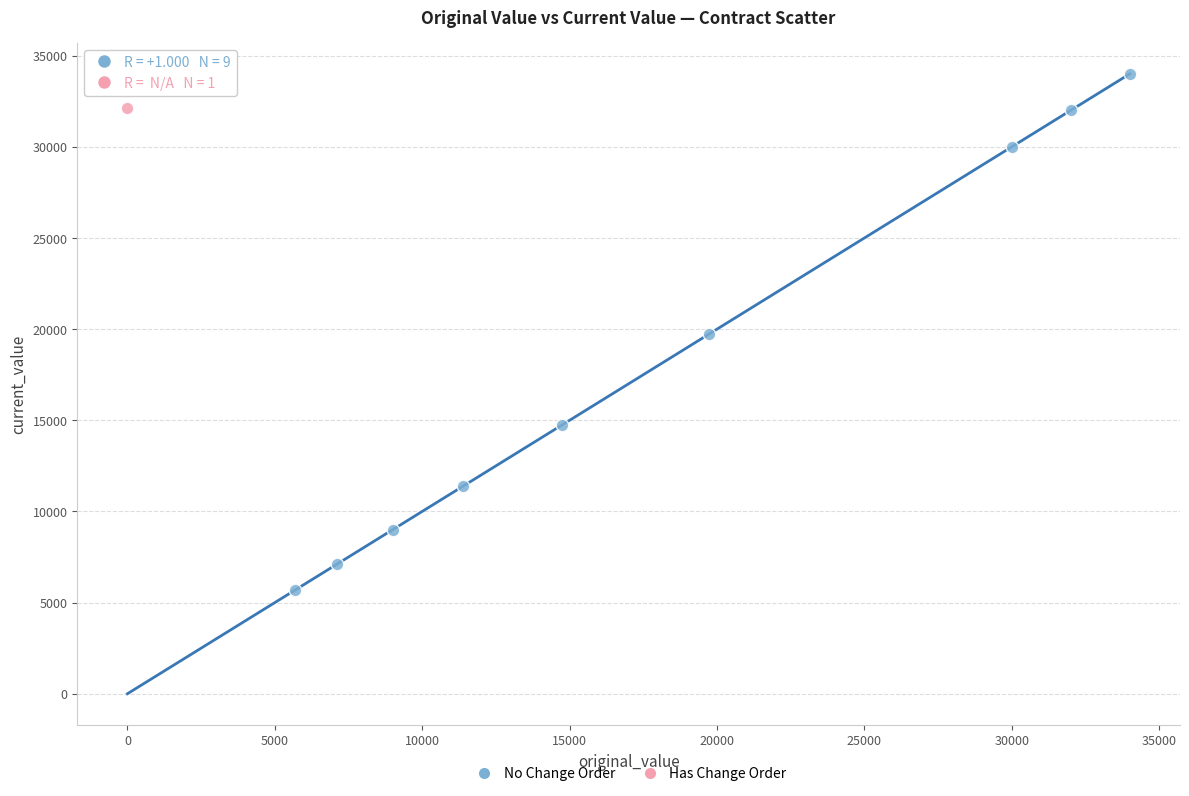

What are all the series names shown in the legend?

No Change Order, Has Change Order